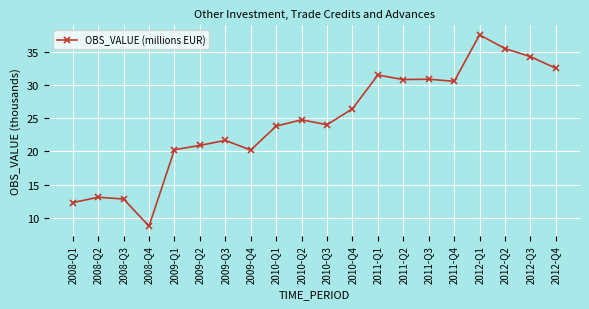

What position from the left is 2011-Q1?

13